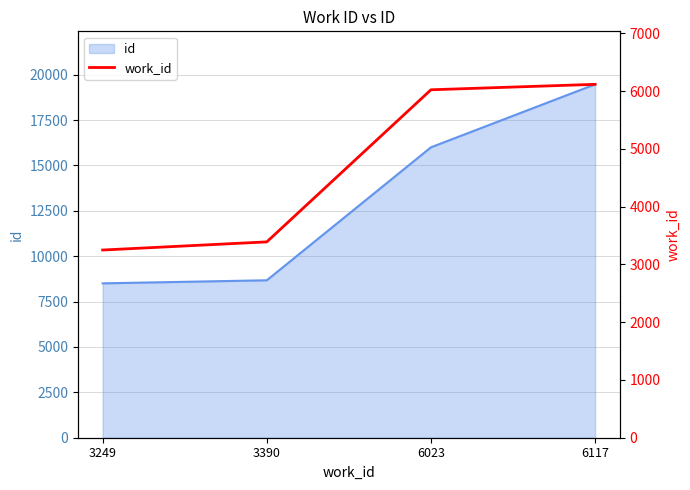

Reading left to right, list all the values displayed in this chart.

3249	3390	6023	6117